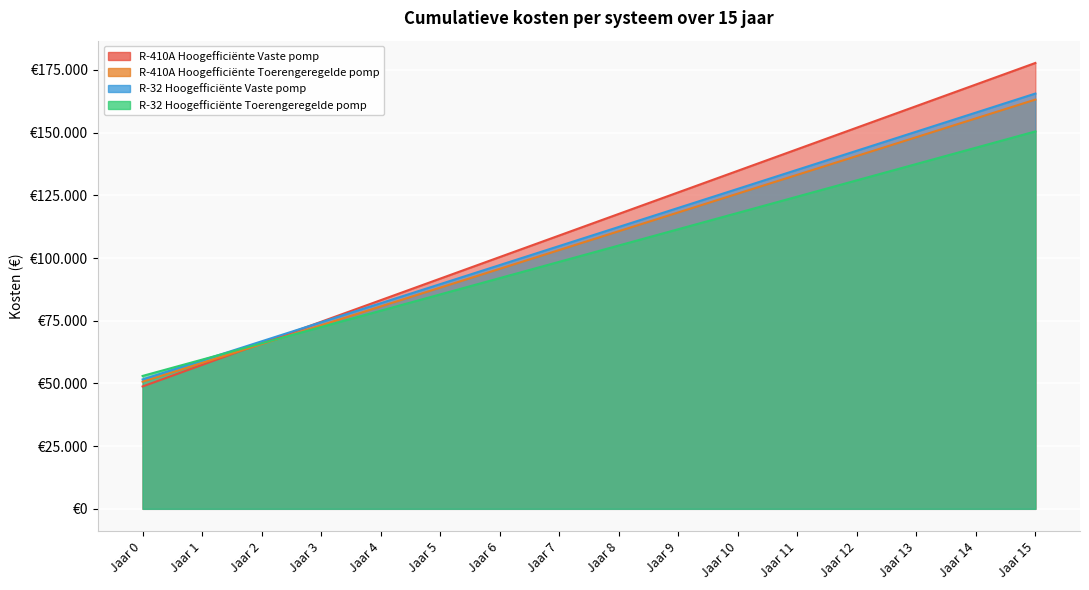

Where do R-32 Hoogefficiënte Toerengeregelde pomp and R-410A Hoogefficiënte Toerengeregelde pomp first cross each other?

Jaar 2 and Jaar 3